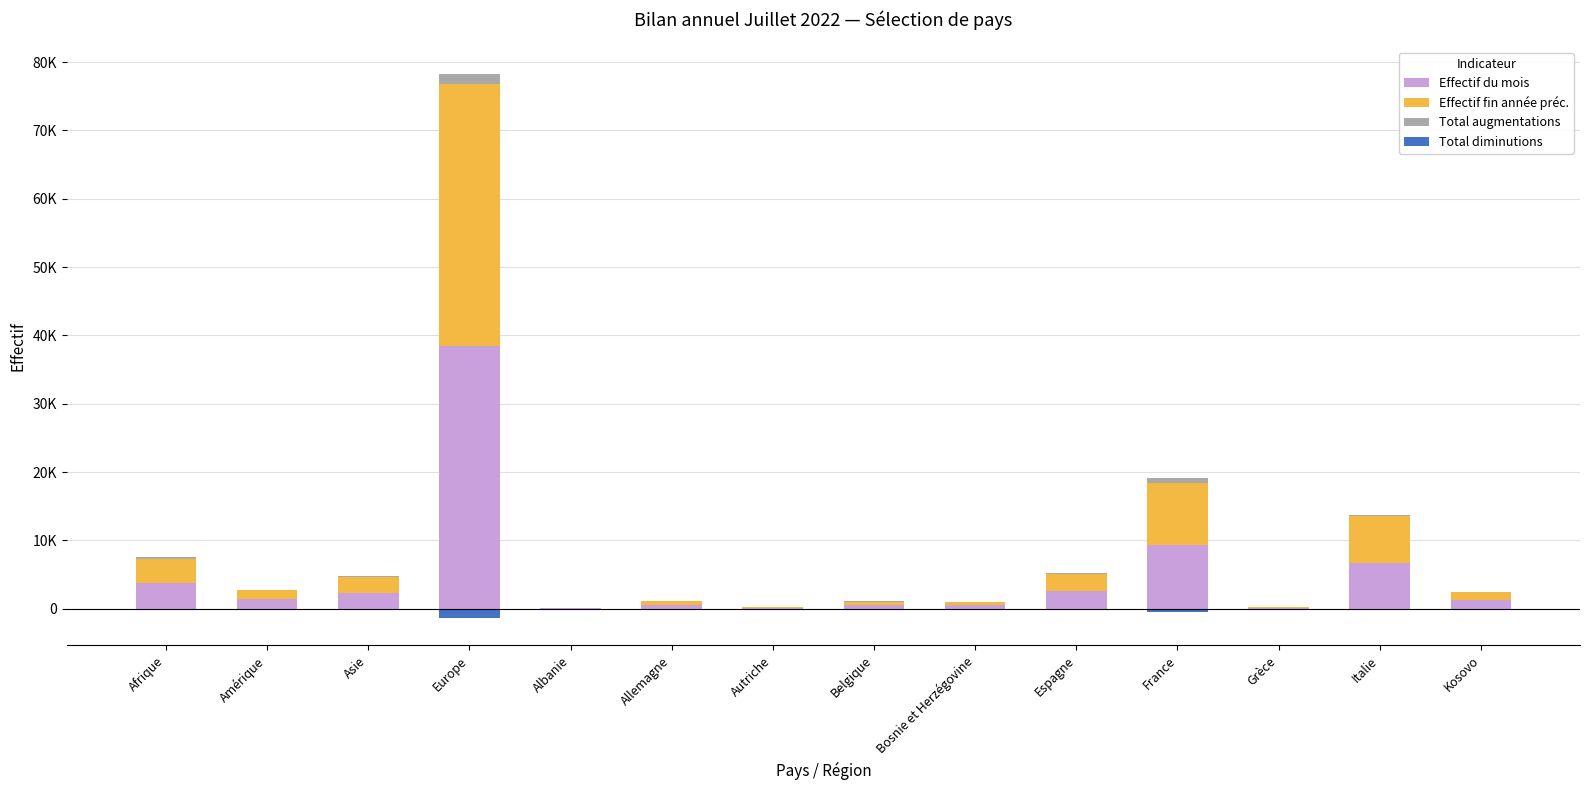

What is the label of the 7th bar from the right?

Belgique